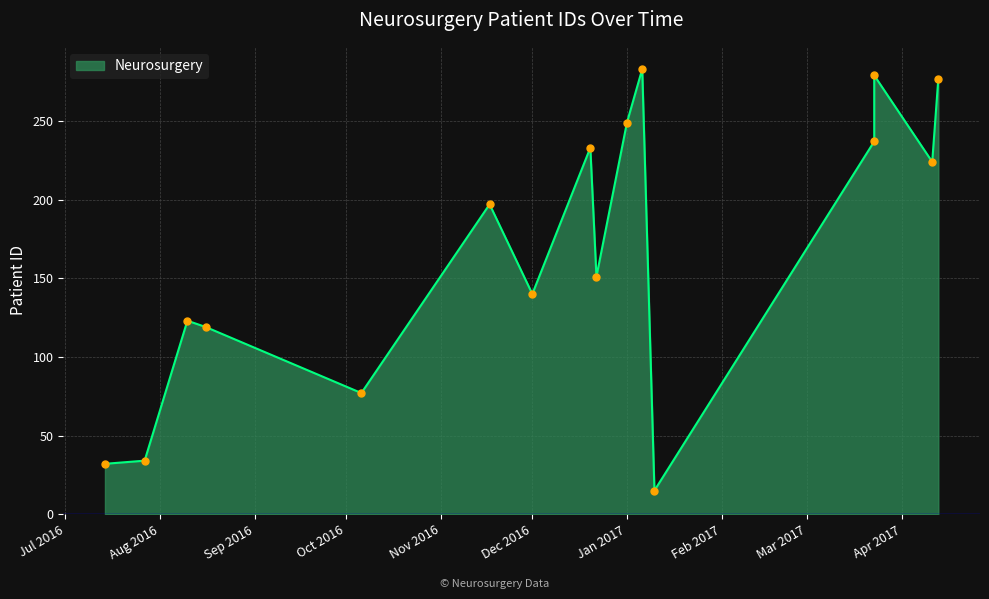

List the labels in order of value, smallest first.

2017-01-10, 2016-07-14, 2016-07-27, 2016-10-06, 2016-08-16, 2016-08-10, 2016-12-01, 2016-12-22, 2016-11-17, 2017-04-11, 2016-12-20, 2017-03-23, 2017-01-01, 2017-04-13, 2017-03-23, 2017-01-06